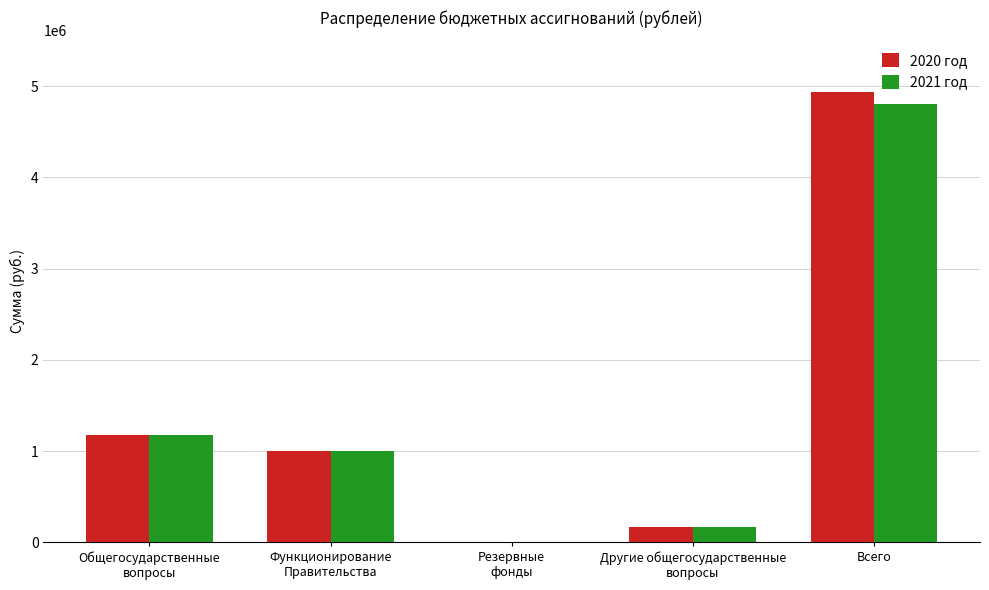

At which category is the sum across all series the highest?

Всего